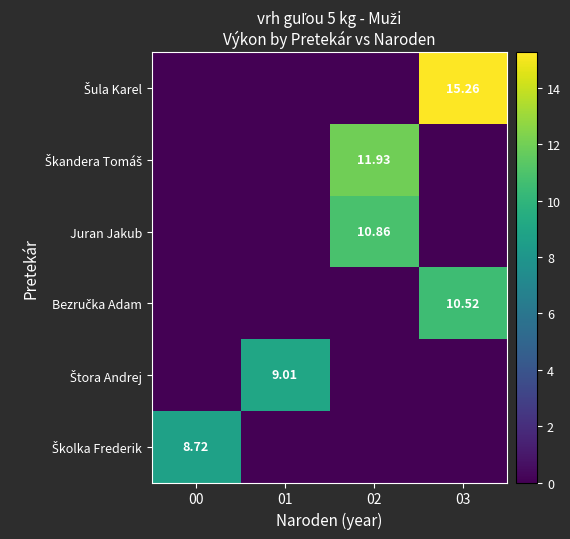

Count the number of categories in the chart.

4